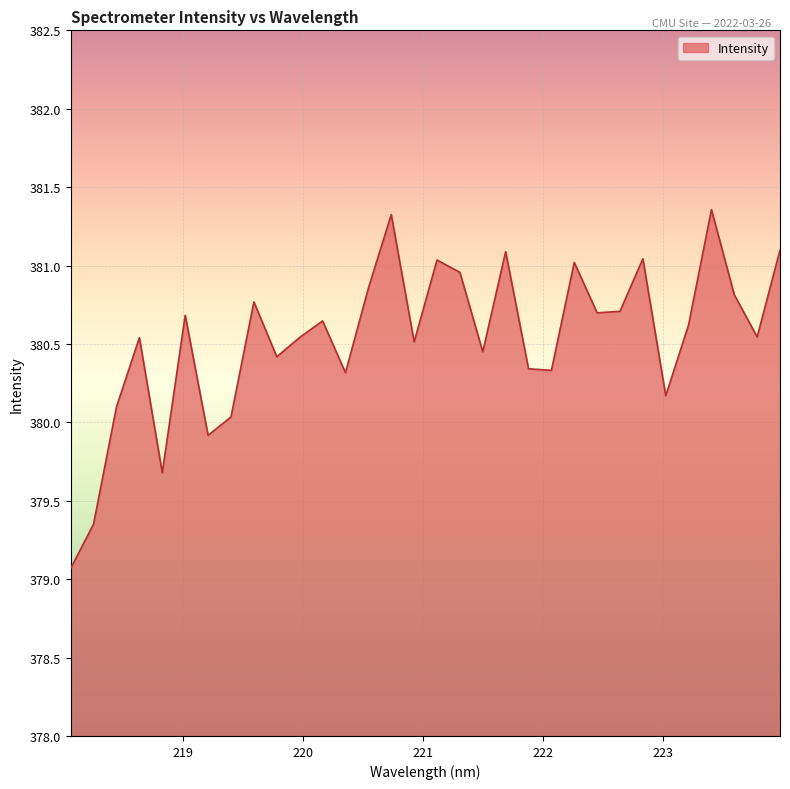

What is the greatest value displayed?

381.4